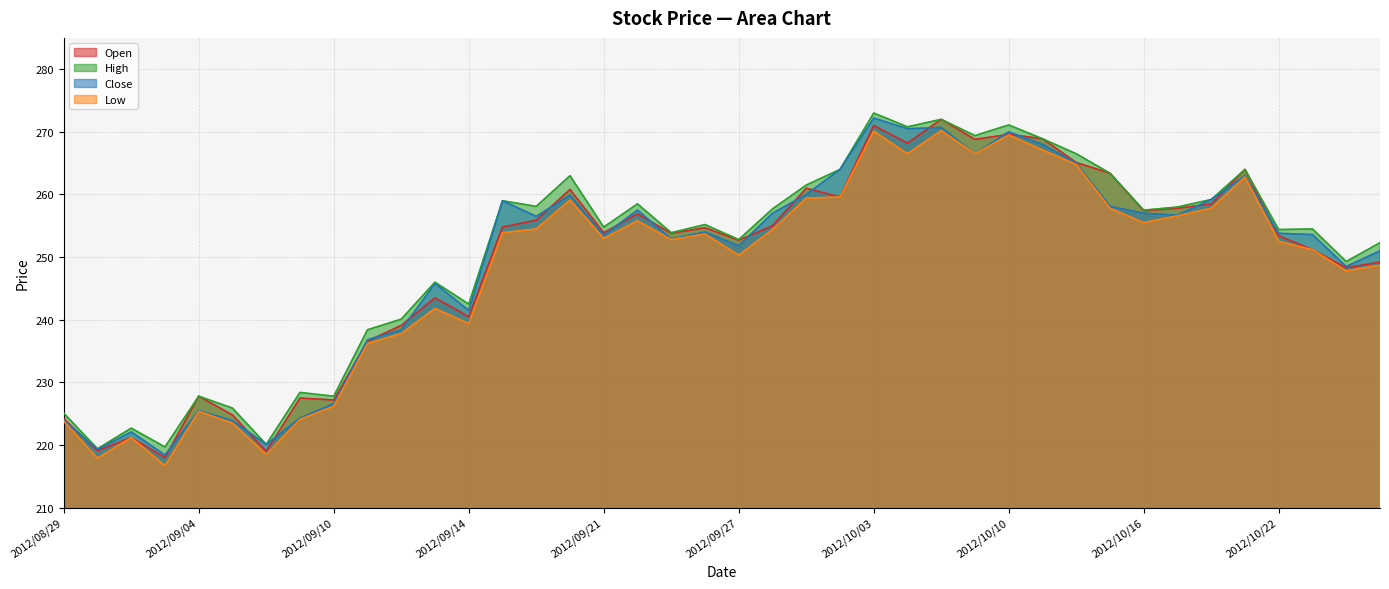

Which series changed the most between 2012/08/31 and 2012/10/12?

Open